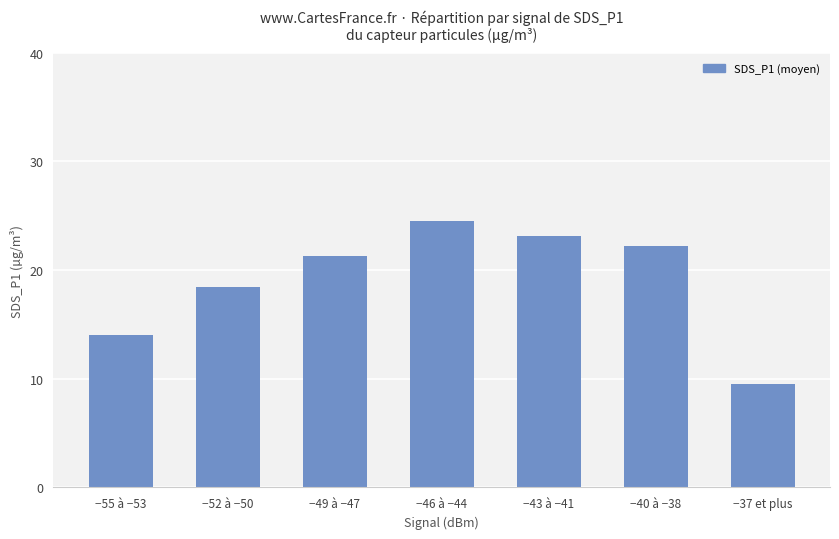

What is the difference between the values at −49 à −47 and −37 et plus?

11.8